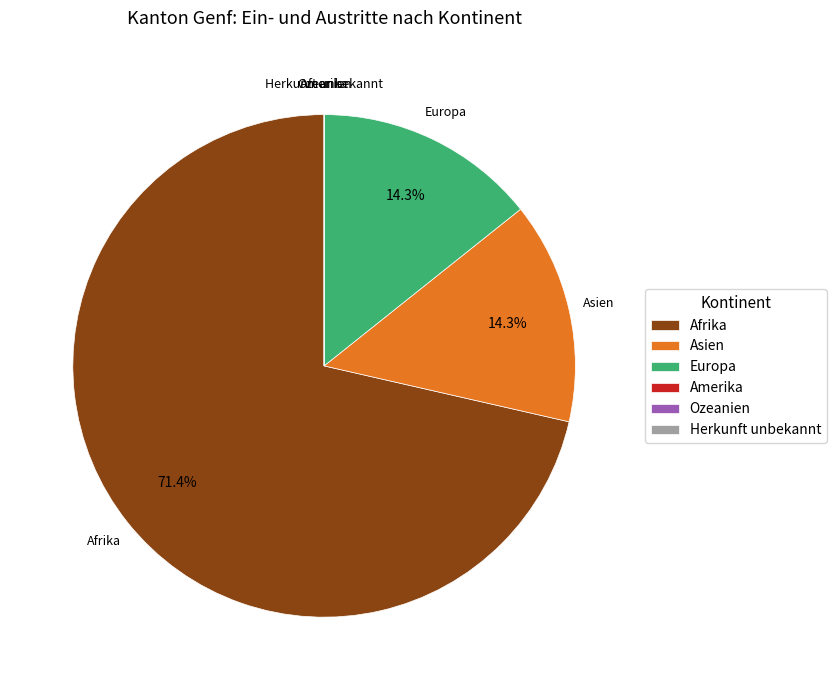

Which slice is the largest?

Afrika